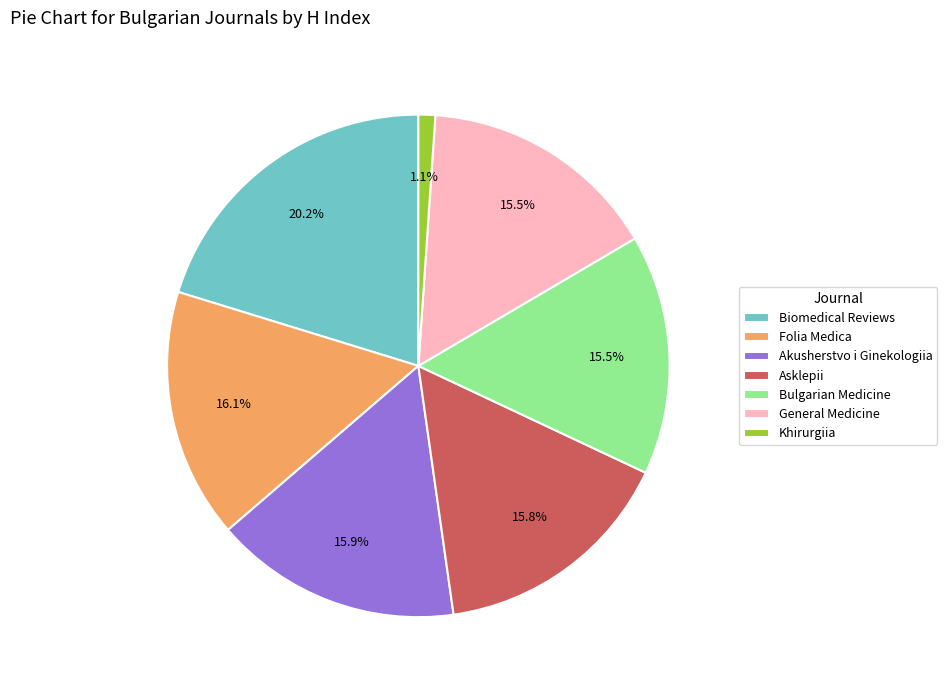

True or false: Khirurgiia accounts for 1% of the total.

True